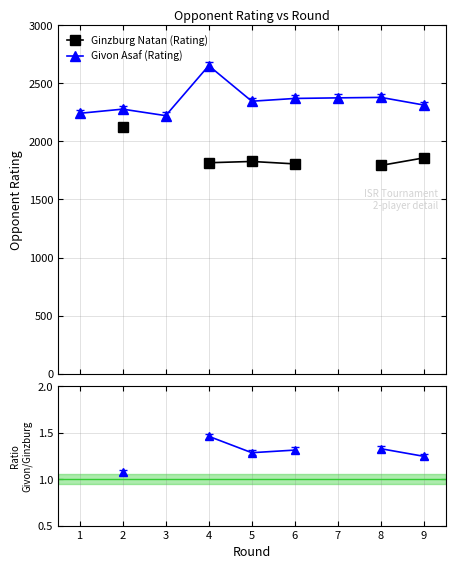

In Givon Asaf (Rating), how many points are higher than both neighbors (excluding endpoints)?

3